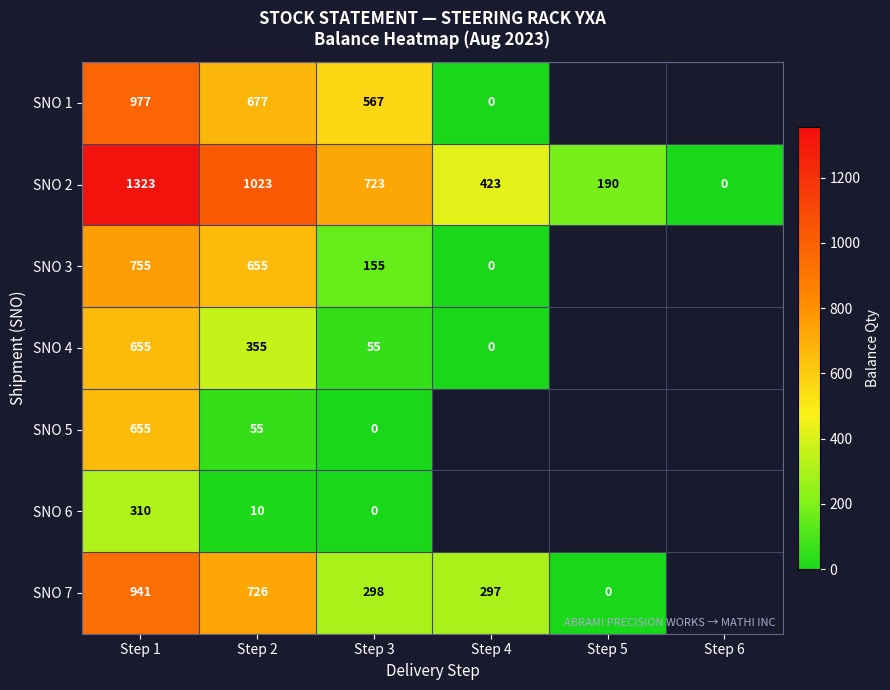

At which label is SNO 2 closest to 661?

Step 3